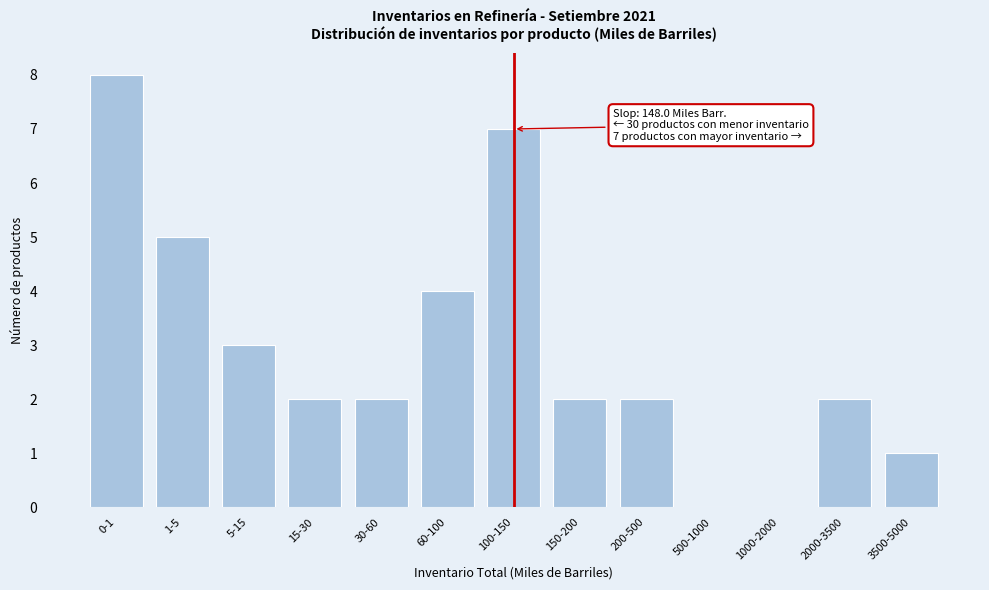

Reading left to right, extract all data points from this chart.

0-1=8	1-5=5	5-15=3	15-30=2	30-60=2	60-100=4	100-150=7	150-200=2	200-500=2	500-1000=0	1000-2000=0	2000-3500=2	3500-5000=1